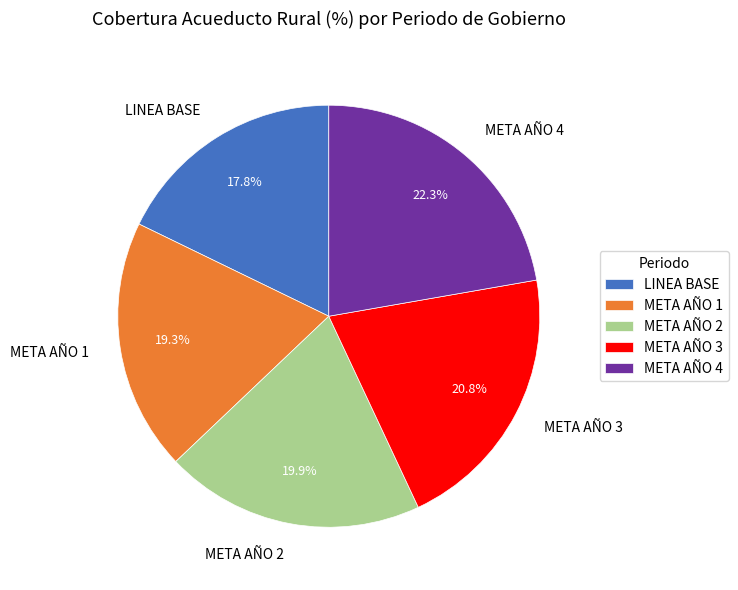

How many slices are in this pie chart?

5